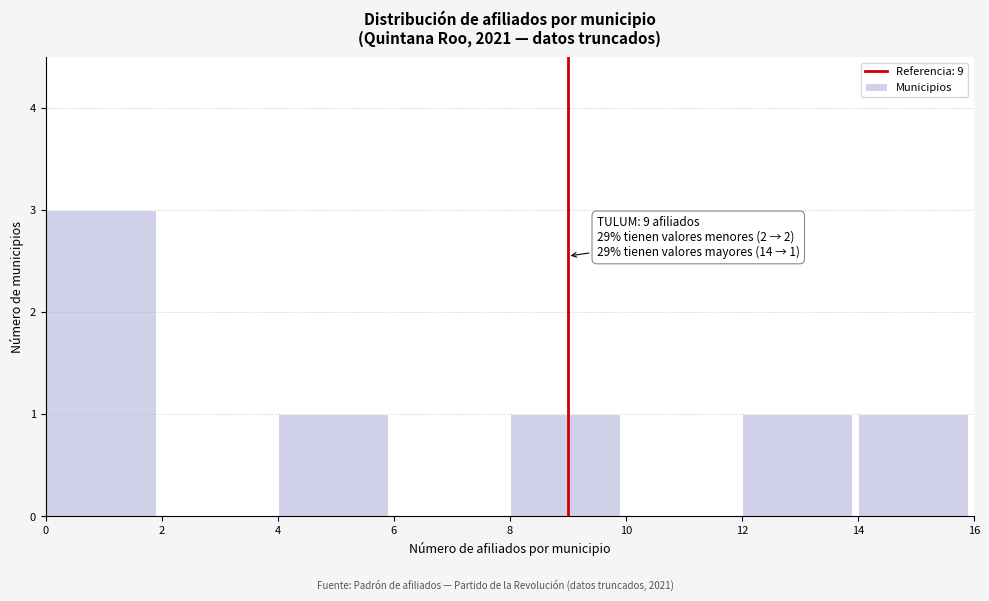

Which range on the x-axis has the tallest bar?

0 to 2